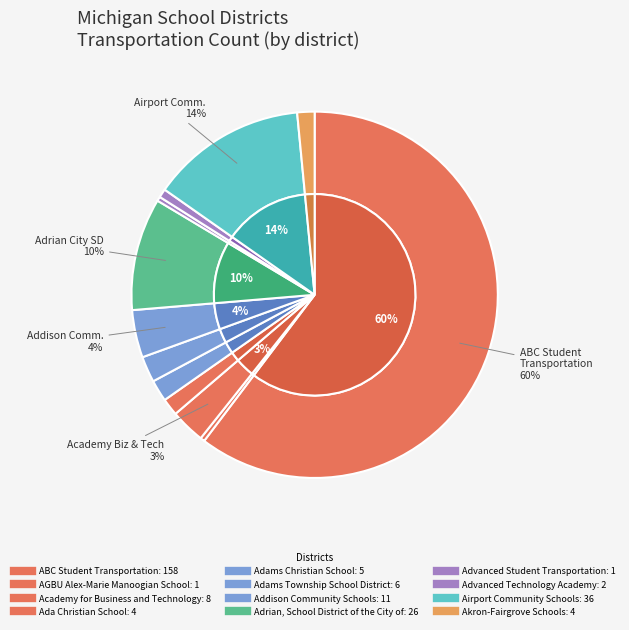

Rank the categories by value from lowest to highest.

AGBU Alex-Marie Manoogian School, Advanced Student Transportation, Advanced Technology Academy, Ada Christian School, Akron-Fairgrove Schools, Adams Christian School, Adams Township School District, Academy for Business and Technology, Addison Community Schools, Adrian, School District of the City of, Airport Community Schools, ABC Student Transportation